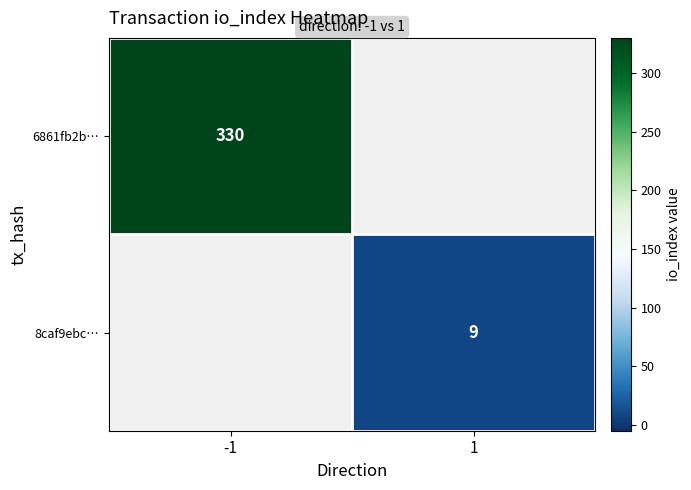

Is it true that 8caf9ebc… equals 15 at 1?

False